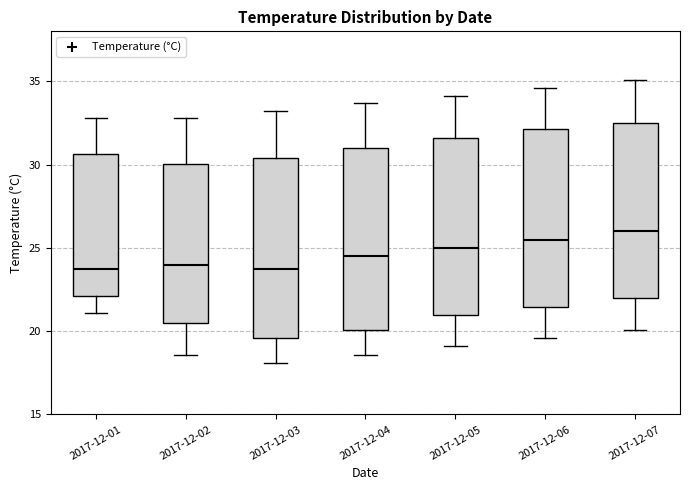

Where does the lower whisker of the box for 2017-12-07 end on the y-axis? The values are not printed on the chart, so give them approximately, as read against the axis.

20.0